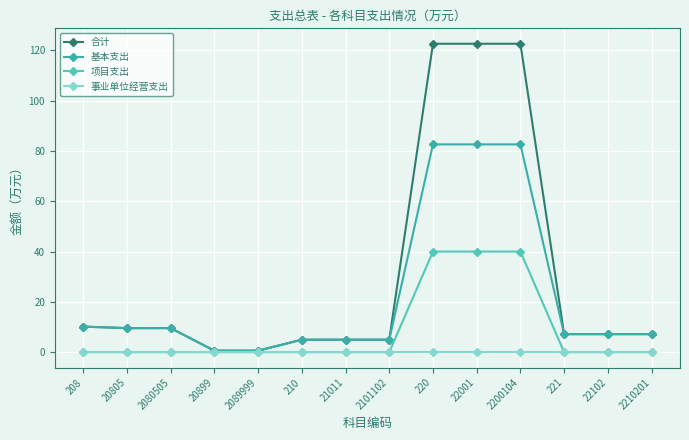

Rank the series at 2080505 from highest to lowest value.

合计, 基本支出, 项目支出, 事业单位经营支出